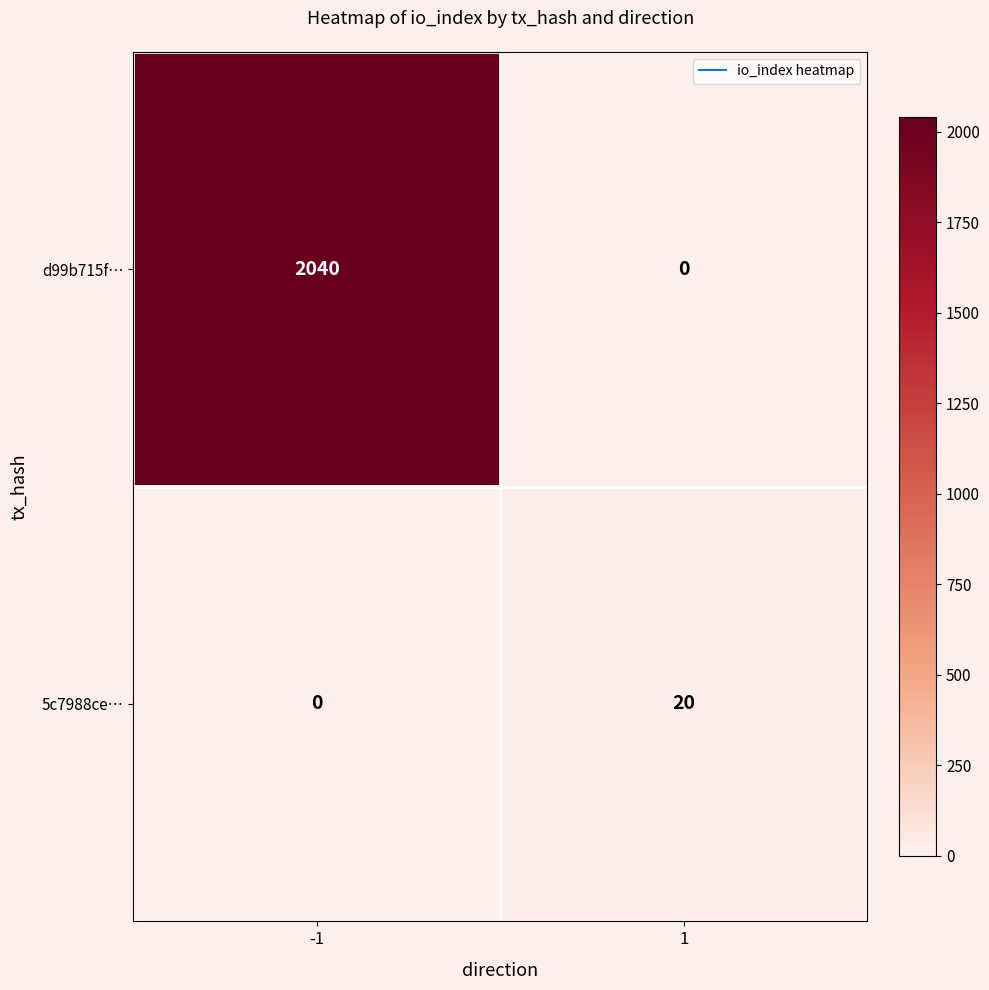

Reading left to right, list all the values displayed in this chart.

d99b715f…: 2040	0
5c7988ce…: 0	20